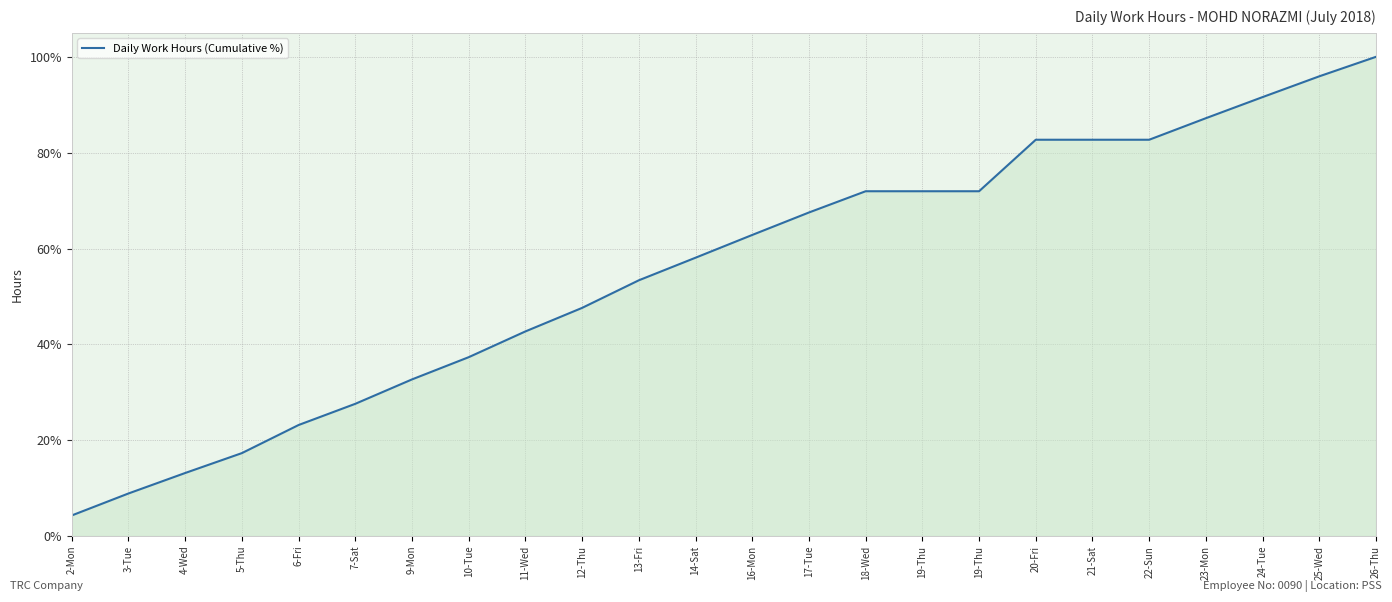

The value at 20-Fri is 0.8. True or false?

True